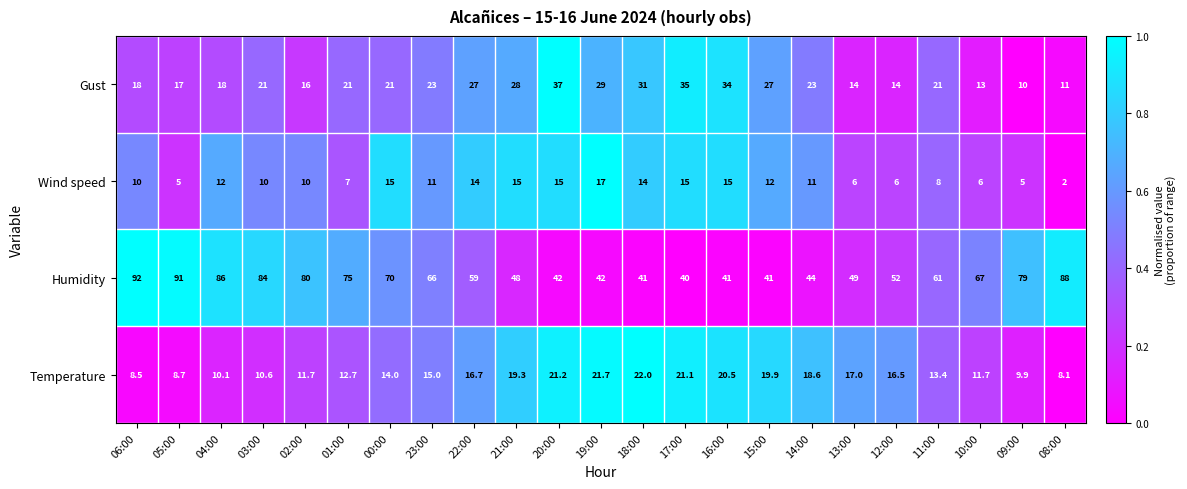

List the series in order of their peak value, lowest first.

Wind speed, Temperature, Gust, Humidity